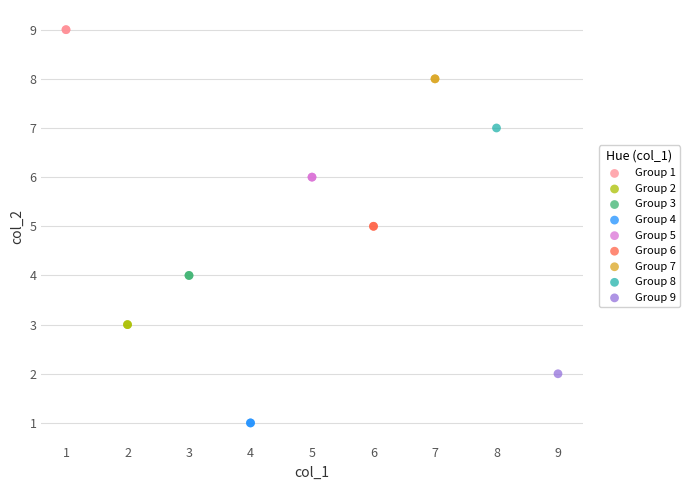

Which series contains the lowest Y value?

Group 4